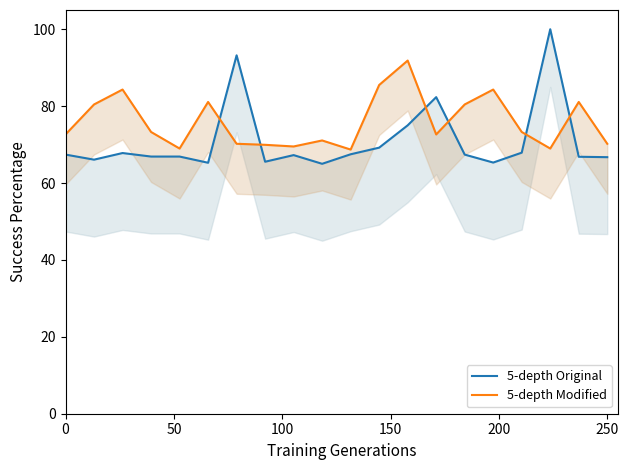

True or false: 5-depth Modified has a value of 21.0 at 10.

False